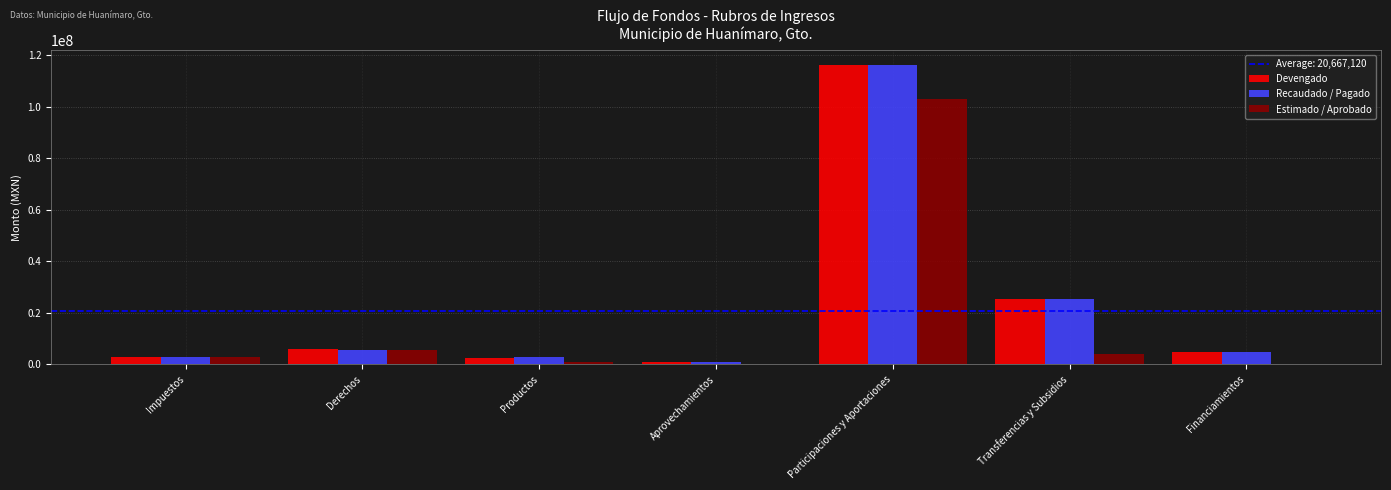

What is the approximate value of Devengado at Participaciones y Aportaciones?

116021932.0